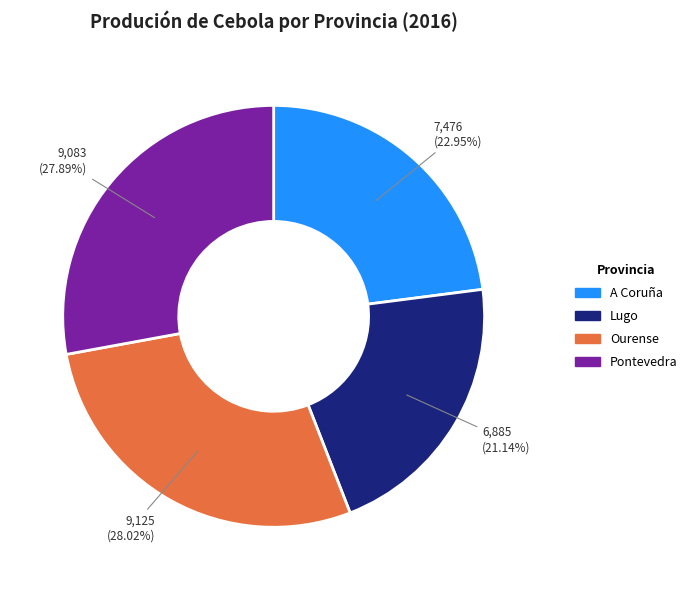

To the nearest percent, what is the difference between the largest and smallest slice percentages?

7%